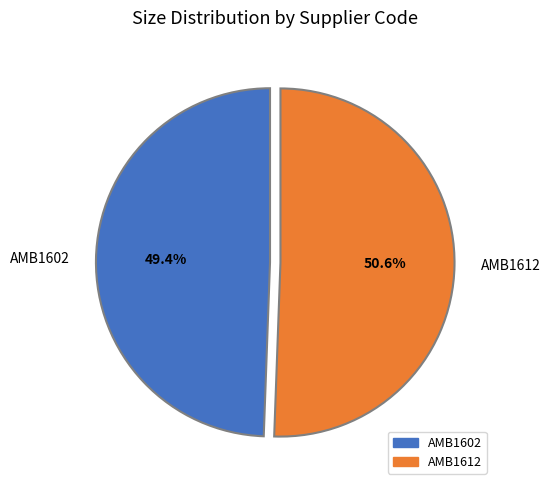

True or false: AMB1602 accounts for 49% of the total.

True